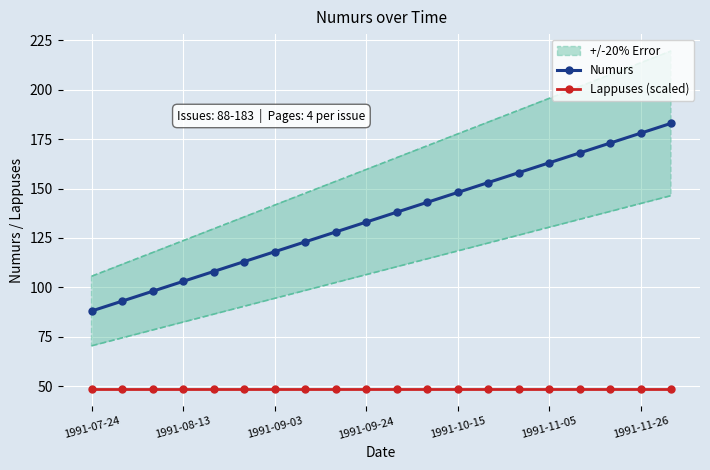

What is the greatest value displayed?

183.0